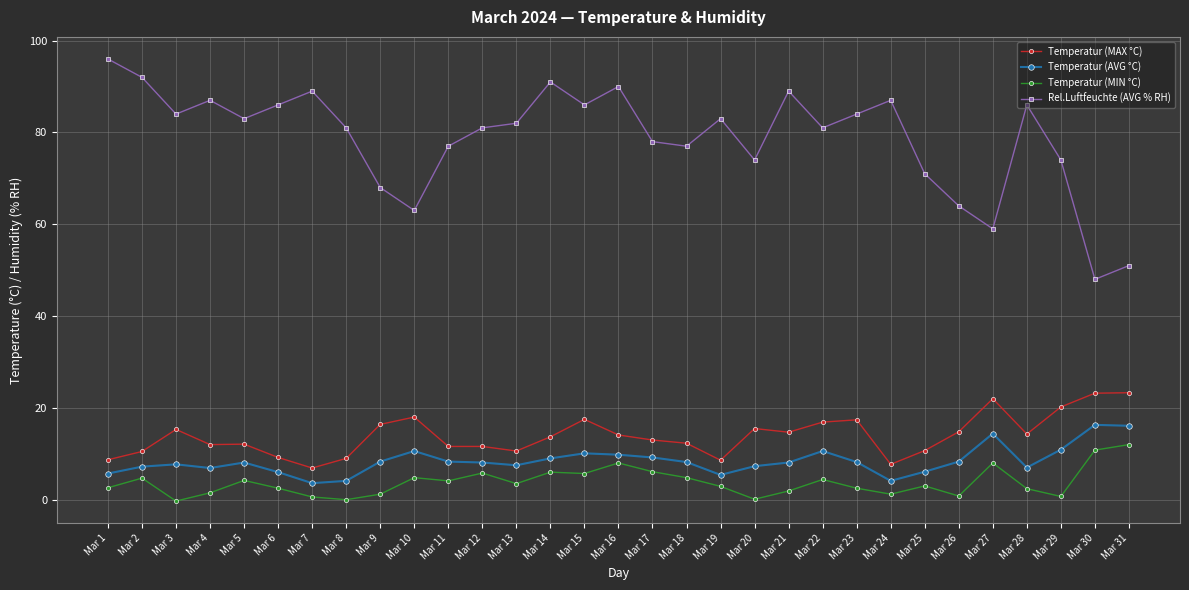

What is the difference between the maximum and second lowest values in the Temperatur (MIN °C) series?

12.0